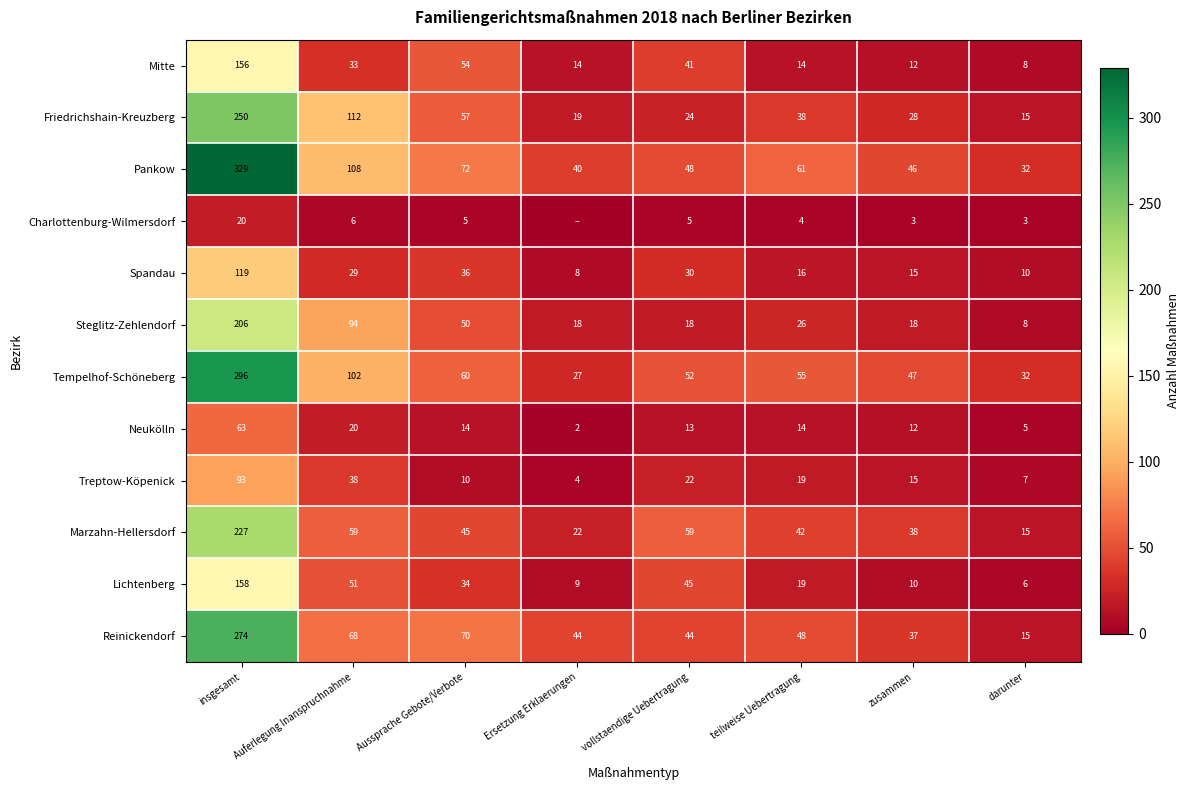

Is the value of Charlottenburg-Wilmersdorf at Auferlegung Inanspruchnahme greater than the value of Steglitz-Zehlendorf at Ersetzung Erklaerungen?

No